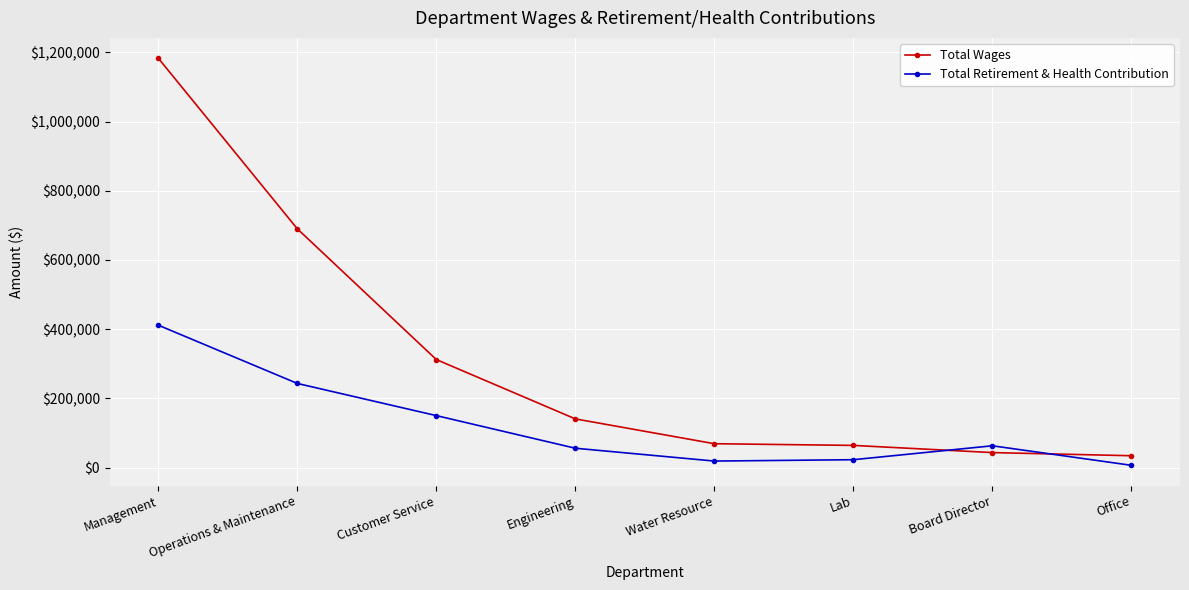

What is the difference between the second highest and second lowest values in the Total Wages series?

646597